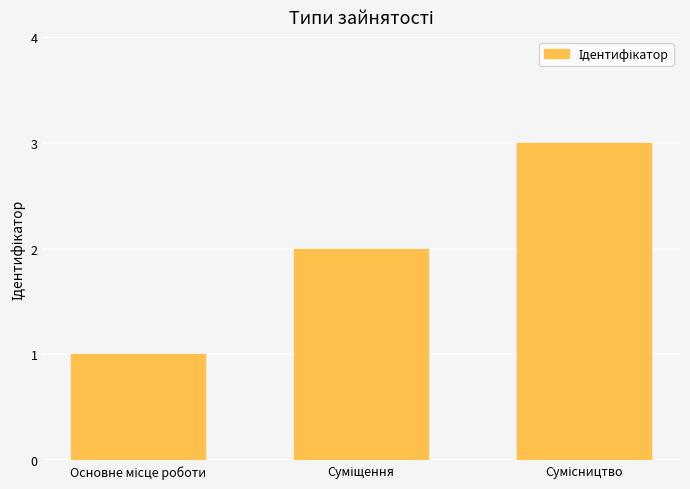

How many bars are there in total?

3